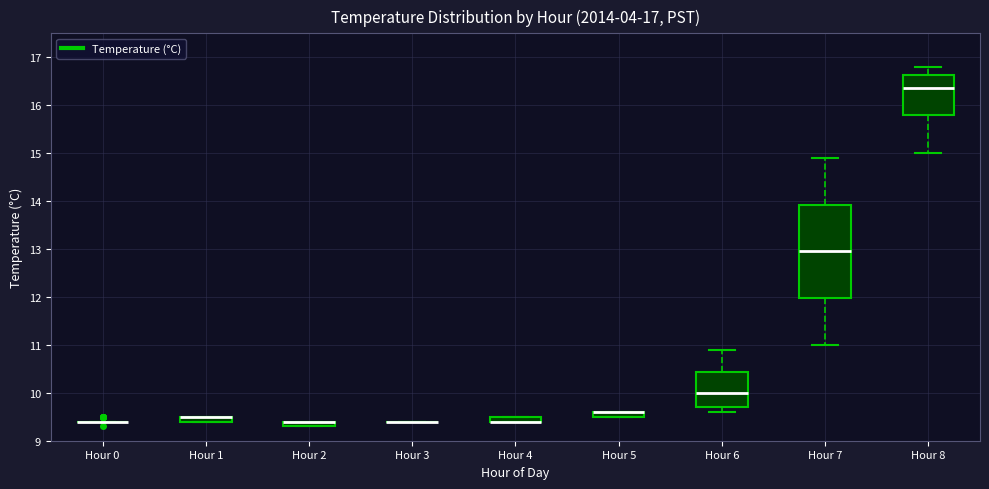

Which box is the tallest, from its lower edge to its upper edge?

Hour 7